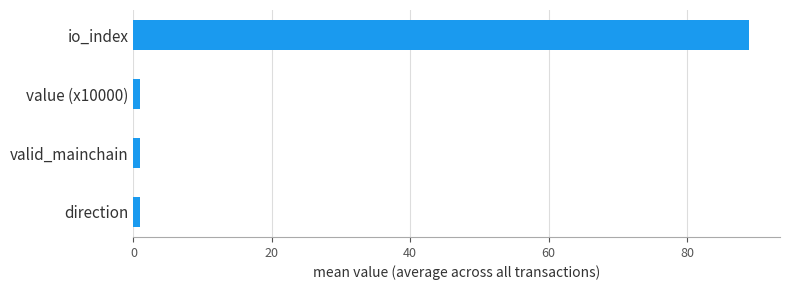

How many bars are there in total?

4